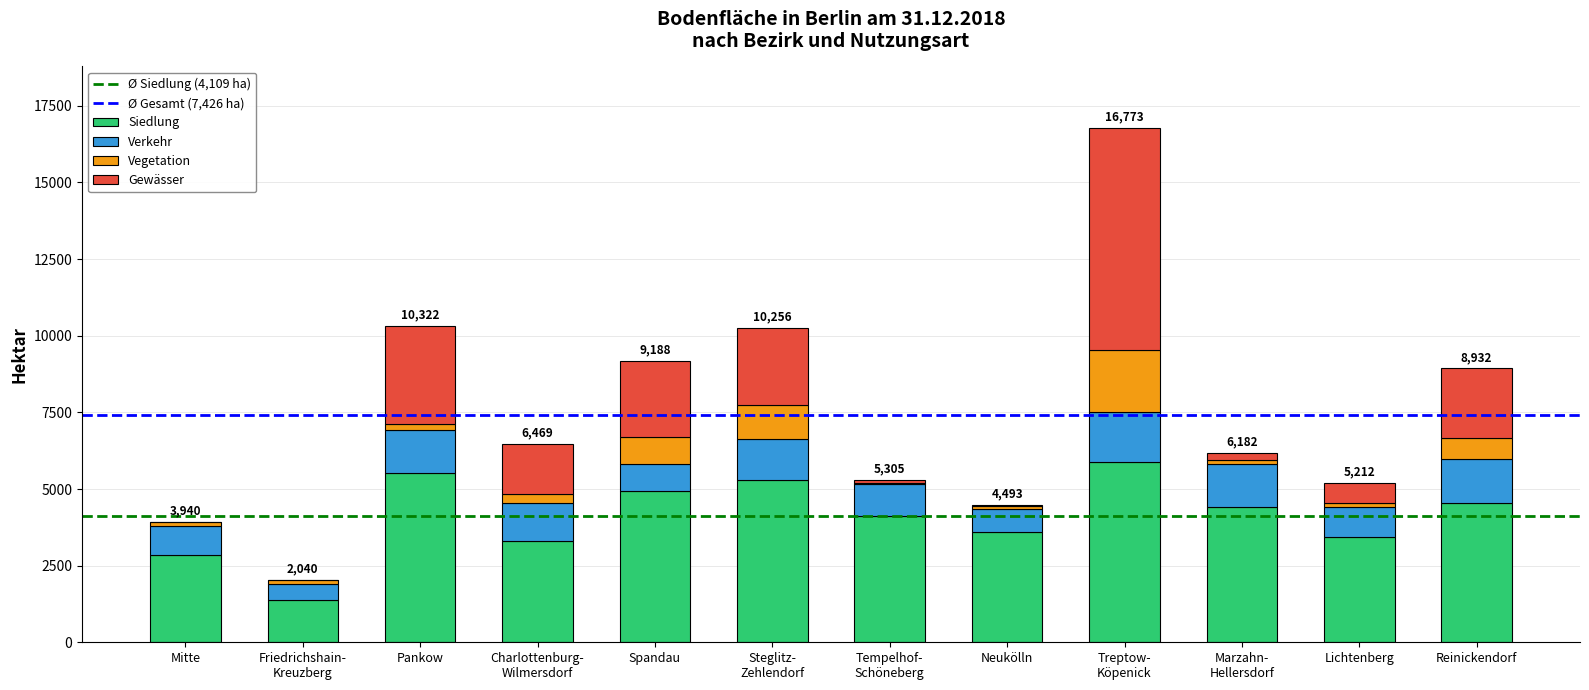

What is the sum of all Siedlung values?

49314